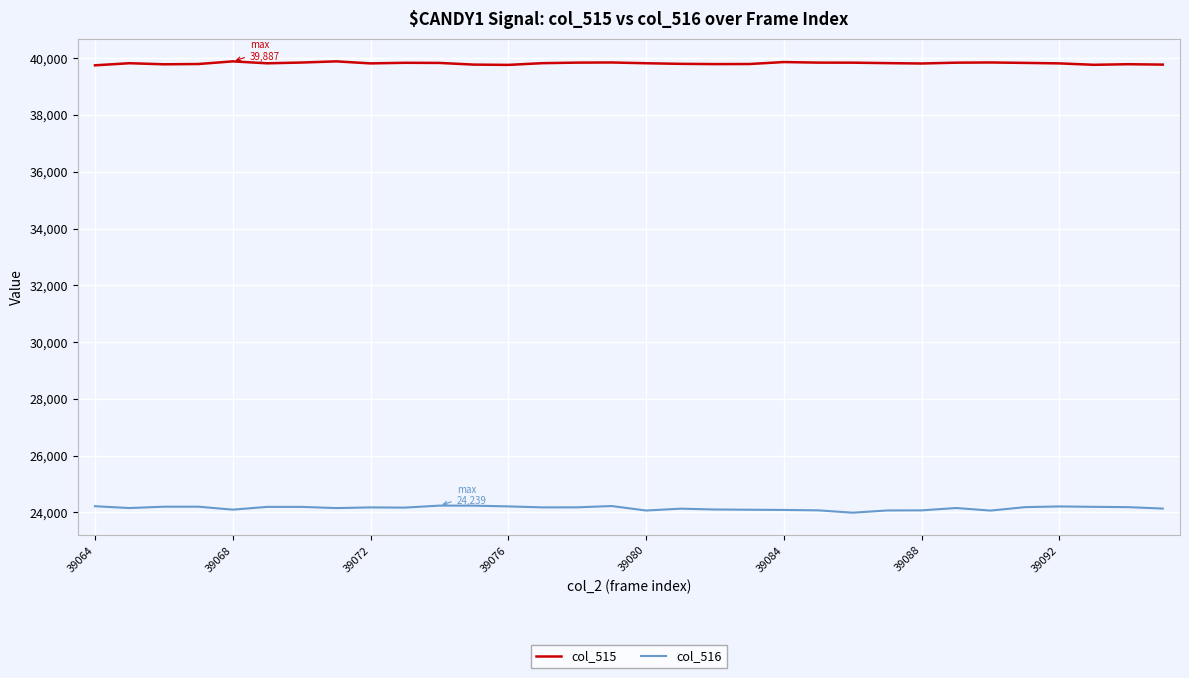

At how many categories does at least one series exceed 25413?

32